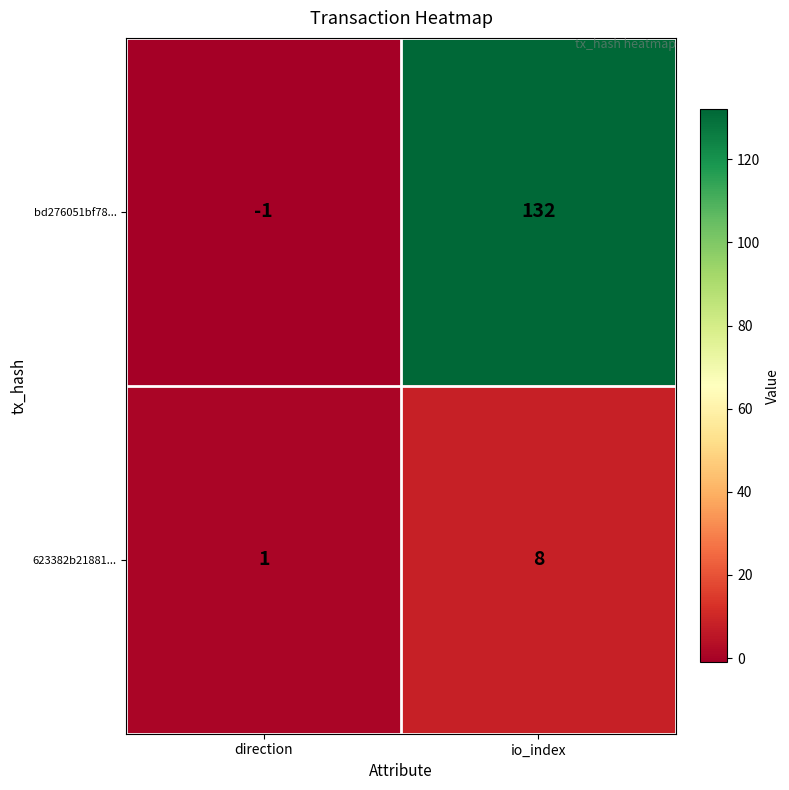

Which series has the largest range (max minus min)?

bd276051bf78...